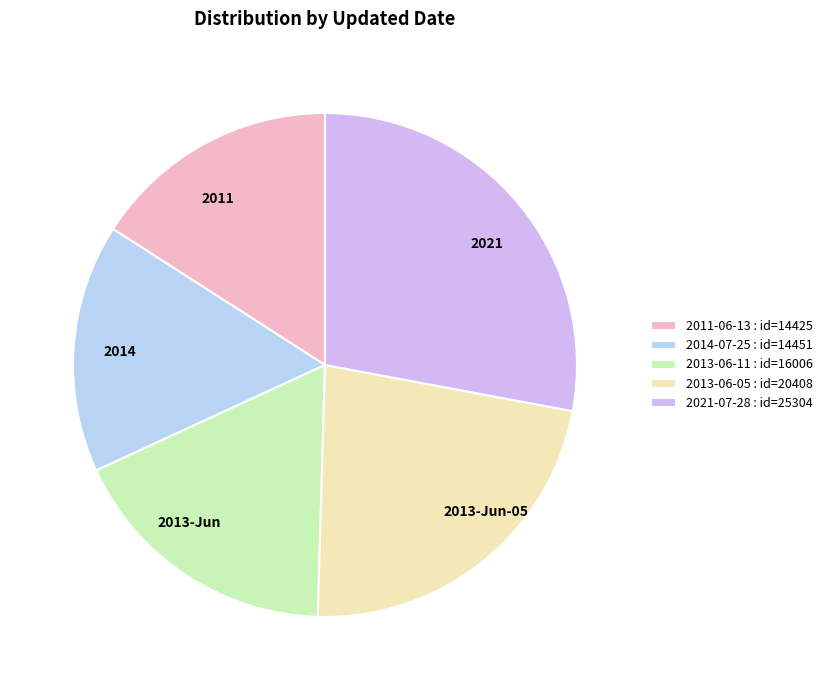

How many segments does this pie chart have?

5